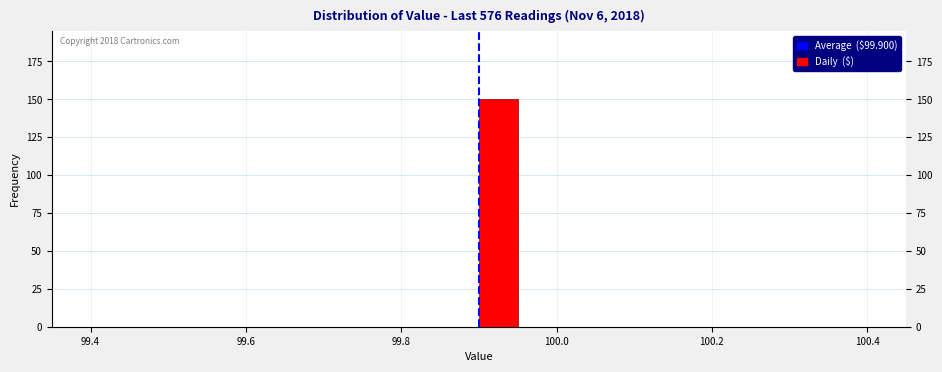

Read against the x-axis, roughly where is the centre of the tallest bar?

99.92